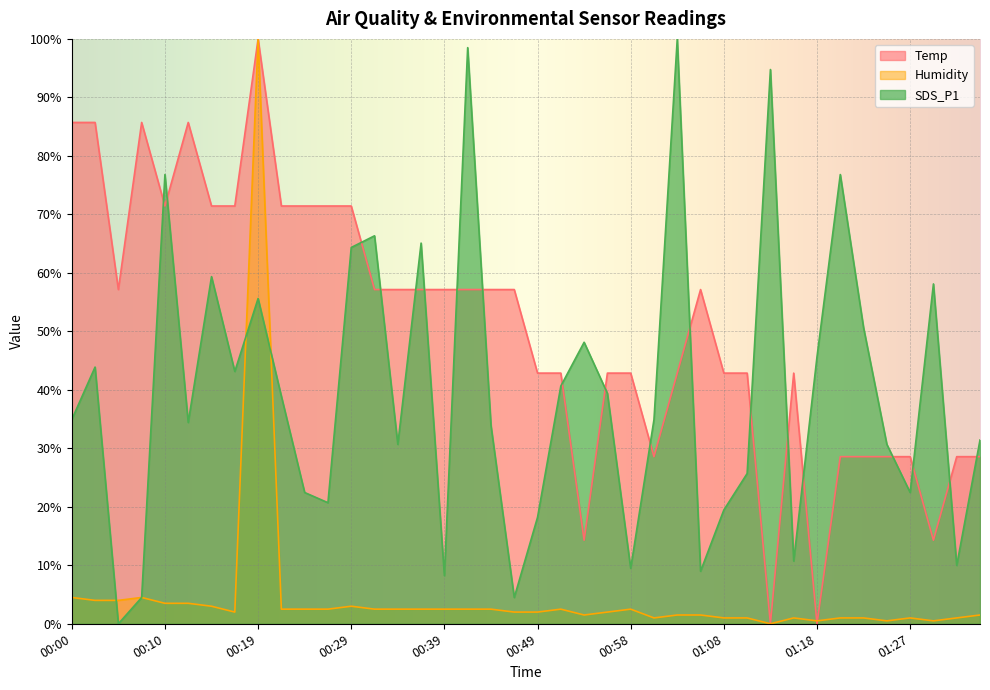

Reading left to right, extract all data points from this chart.

Temp: 85.7	85.7	57.1	85.7	71.4	85.7	71.4	71.4	100.0	71.4	71.4	71.4	71.4	57.1	57.1	57.1	57.1	57.1	57.1	57.1	42.9	42.9	14.3	42.9	42.9	28.6	42.9	57.1	42.9	42.9	0.0	42.9	0.0	28.6	28.6	28.6	28.6	14.3	28.6	28.6
Humidity: 4.5	4.0	4.0	4.5	3.5	3.5	3.0	2.0	100.0	2.5	2.5	2.5	3.0	2.5	2.5	2.5	2.5	2.5	2.5	2.0	2.0	2.5	1.5	2.0	2.5	1.0	1.5	1.5	1.0	1.0	0.0	1.0	0.5	1.0	1.0	0.5	1.0	0.5	1.0	1.5
SDS_P1: 34.9	43.9	0.0	4.5	76.8	34.4	59.4	43.1	55.6	38.9	22.4	20.7	64.3	66.3	30.7	65.1	8.2	98.5	33.9	4.5	18.2	40.6	48.1	39.4	9.5	34.9	100.0	9.0	19.5	25.7	94.8	10.7	45.6	76.8	50.6	30.7	22.4	58.1	10.0	31.4